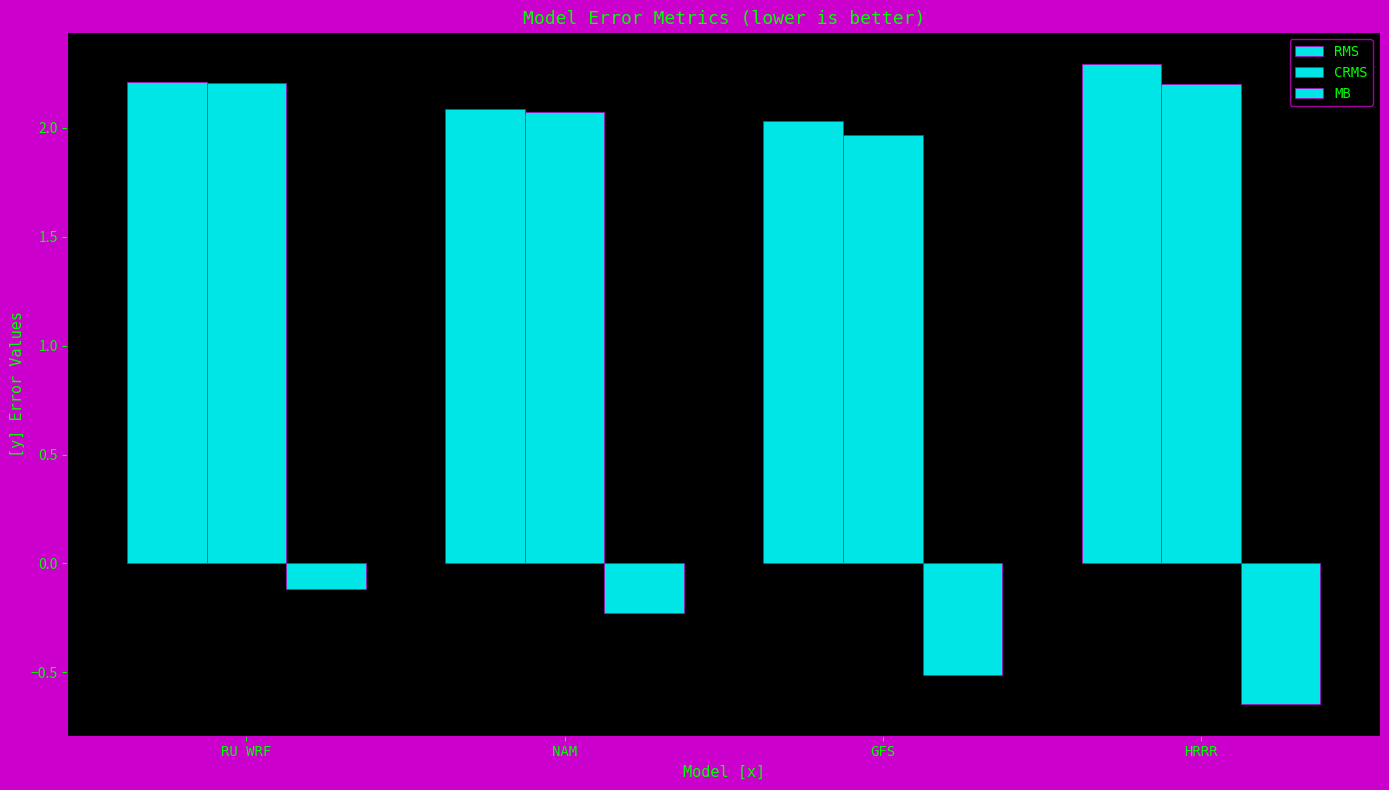

Count the RMS values in the range 2 to 3.

4